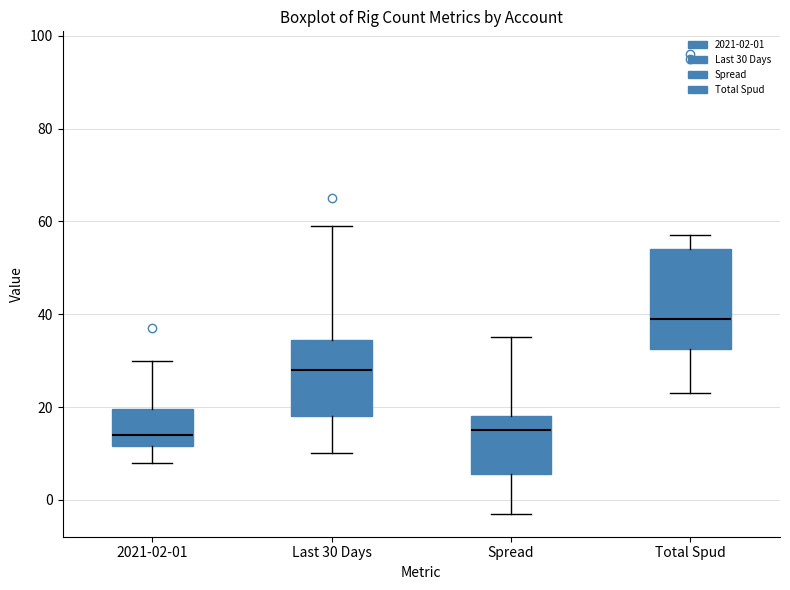

Reading left to right, read every box against the y-axis: the position of its median line, the range the box covers, and the ends of its whiskers. The values are not printed on the chart, so give them approximately, as read against the axis.

2021-02-01: median 14, box 12 to 20, whiskers 8 to 30
Last 30 Days: median 28, box 18 to 34, whiskers 10 to 60
Spread: median 16, box 6 to 18, whiskers -2 to 36
Total Spud: median 40, box 32 to 54, whiskers 24 to 58